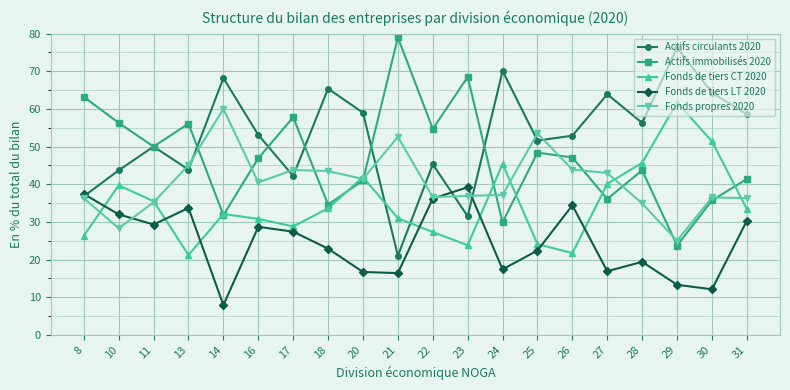

What is the difference between the highest and lowest values at 16?

24.4